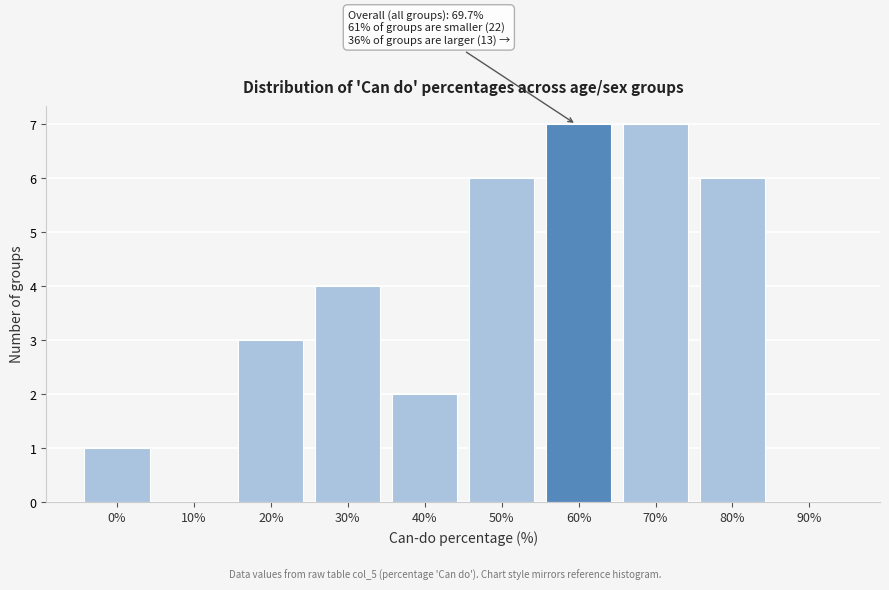

Reading left to right, extract all data points from this chart.

0%=1	10%=0	20%=3	30%=4	40%=2	50%=6	60%=7	70%=7	80%=6	90%=0